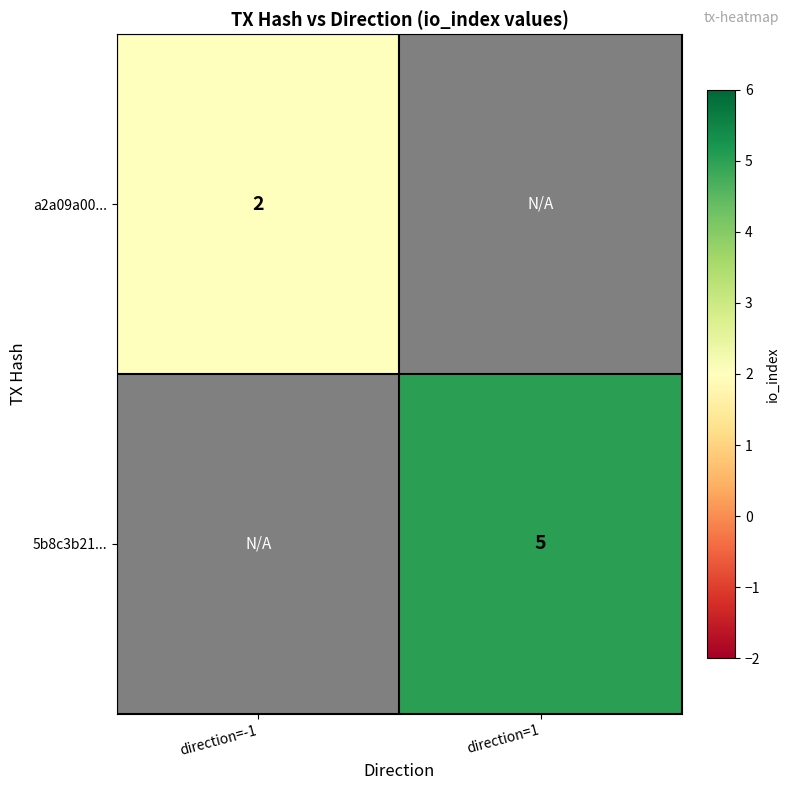

Count the number of categories in the chart.

2